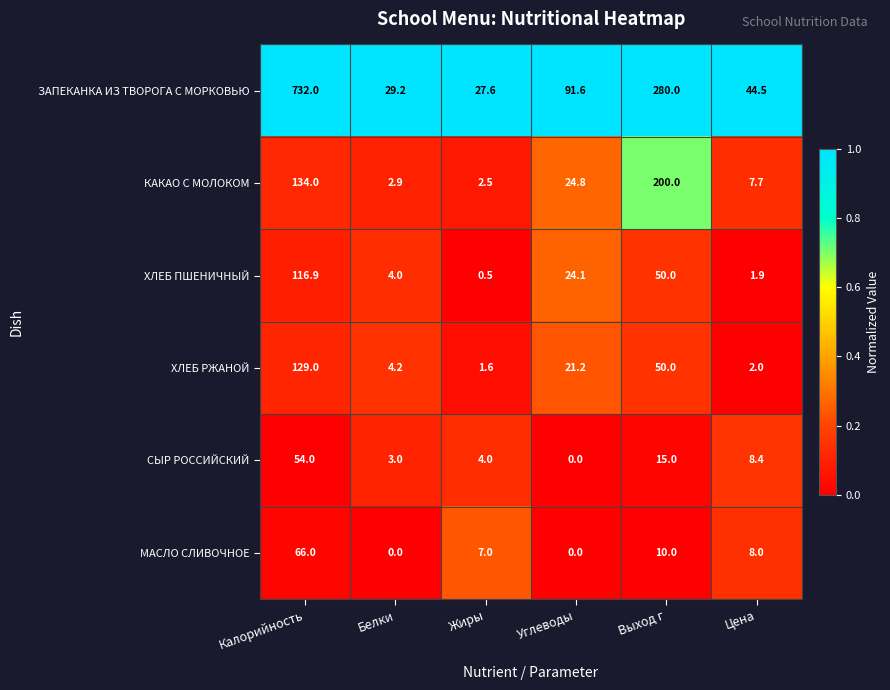

What is the average value of the ХЛЕБ РЖАНОЙ series?

34.7